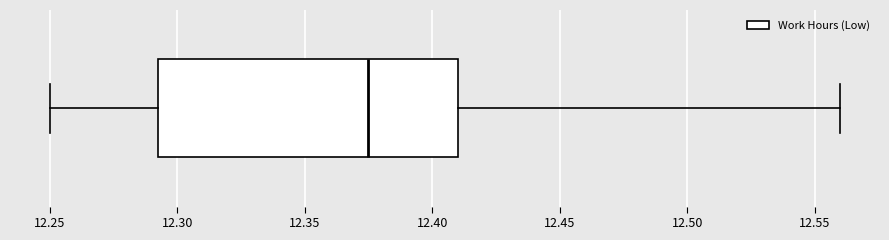

Where does the right whisker of the box end on the x-axis? The values are not printed on the chart, so give them approximately, as read against the axis.

12.560